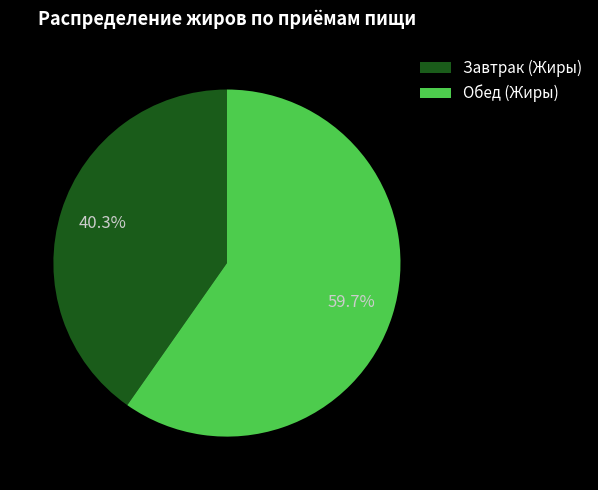

True or false: Завтрак (Жиры) accounts for 55% of the total.

False